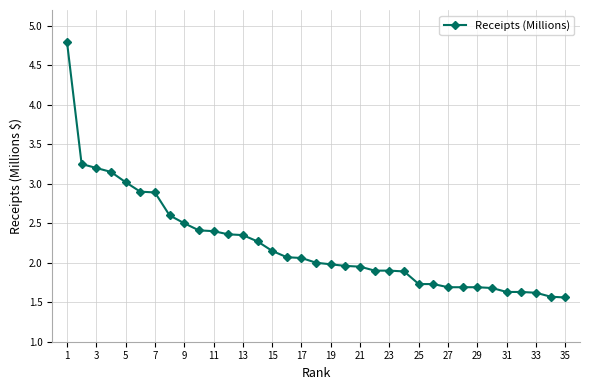

What is the sum of all values?

78.2